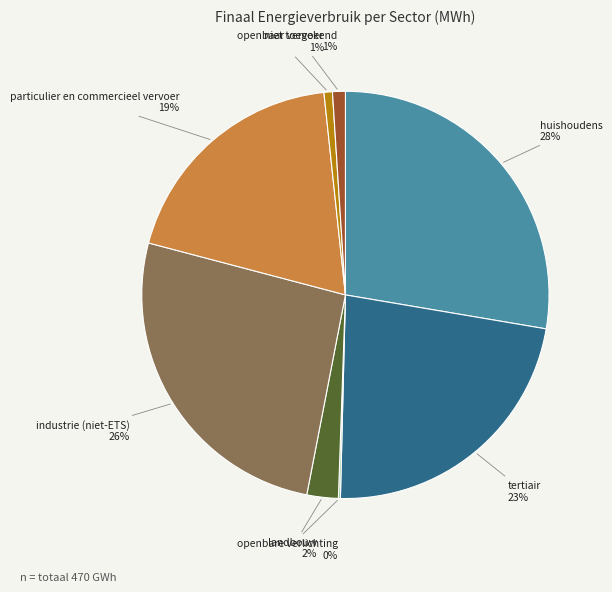

Is there any slice that represents more than half of the pie?

No